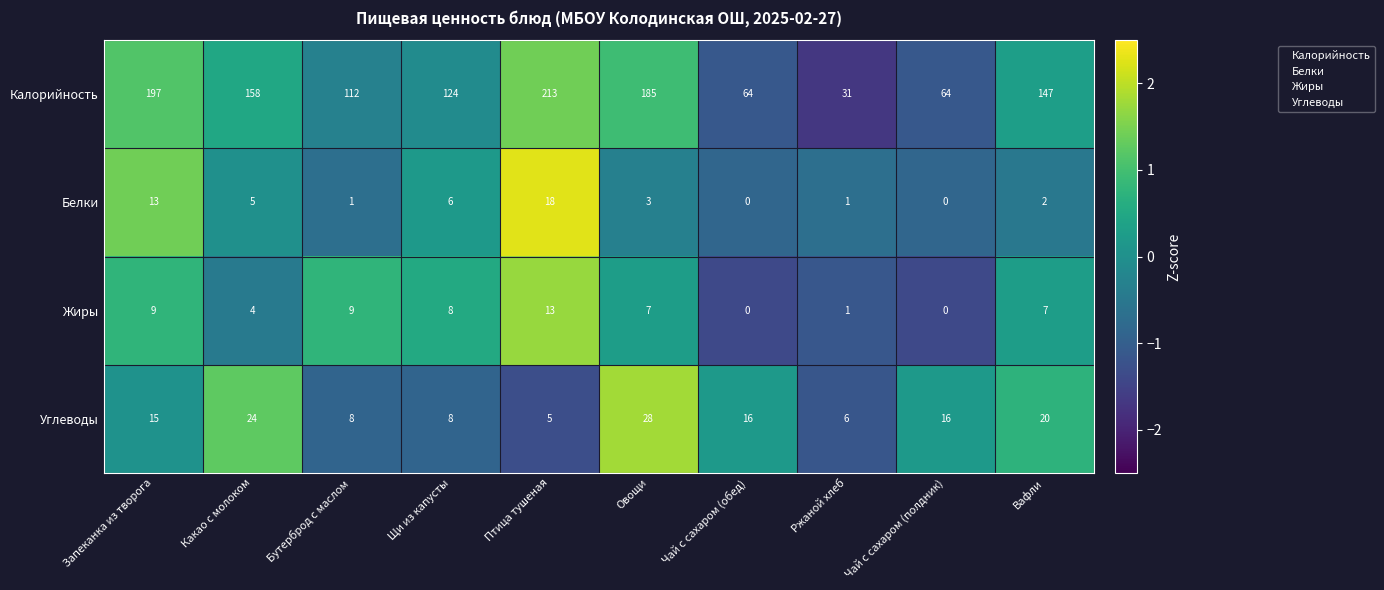

How many distinct data groups are displayed?

4